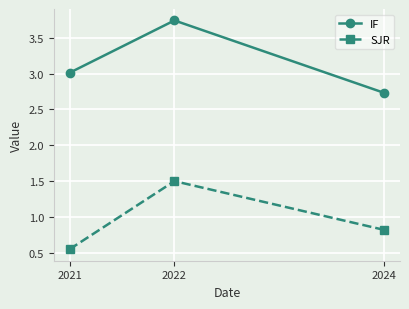

At which label does SJR reach its peak?

2022